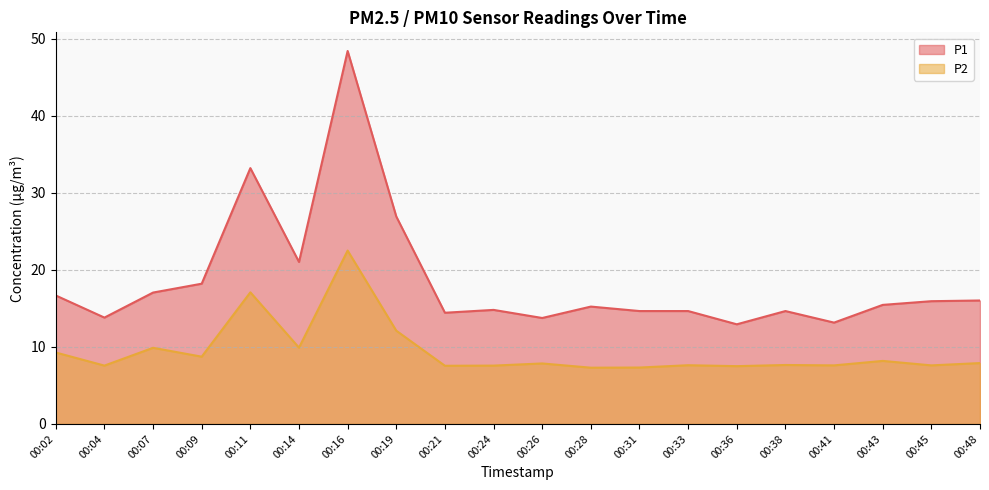

What is the highest value of the P1 series?

48.4